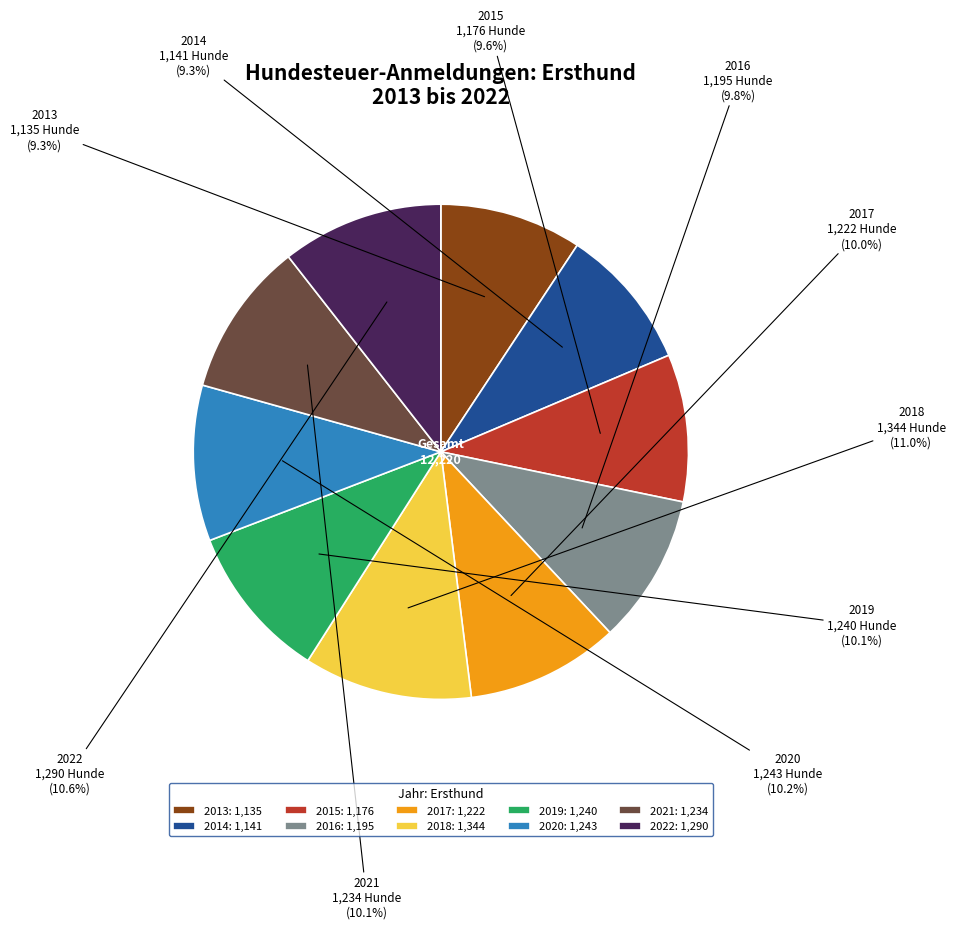

How many slices are in this pie chart?

10